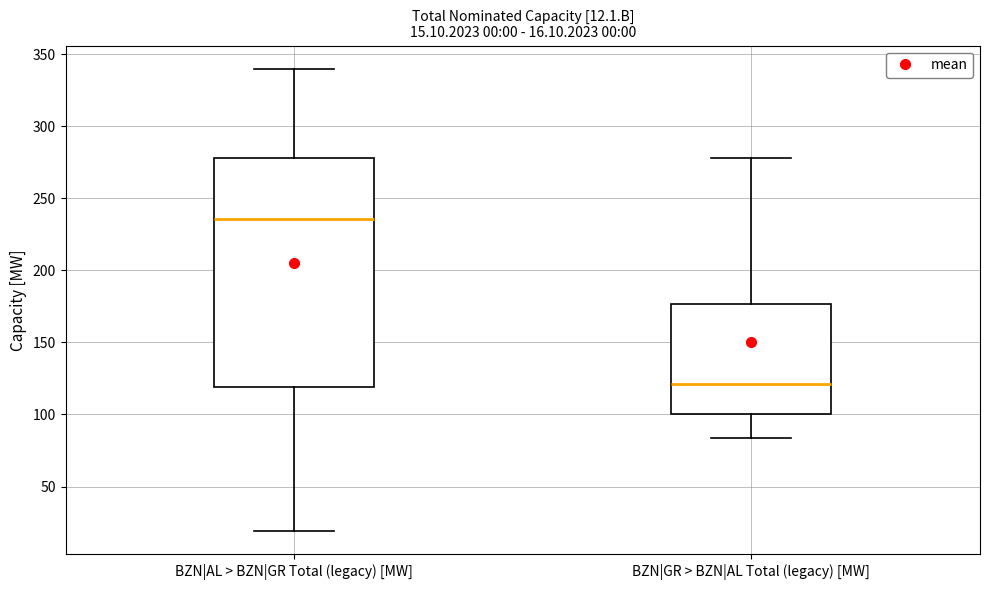

Which box's median line is the lowest?

BZN|GR > BZN|AL Total (legacy) [MW]